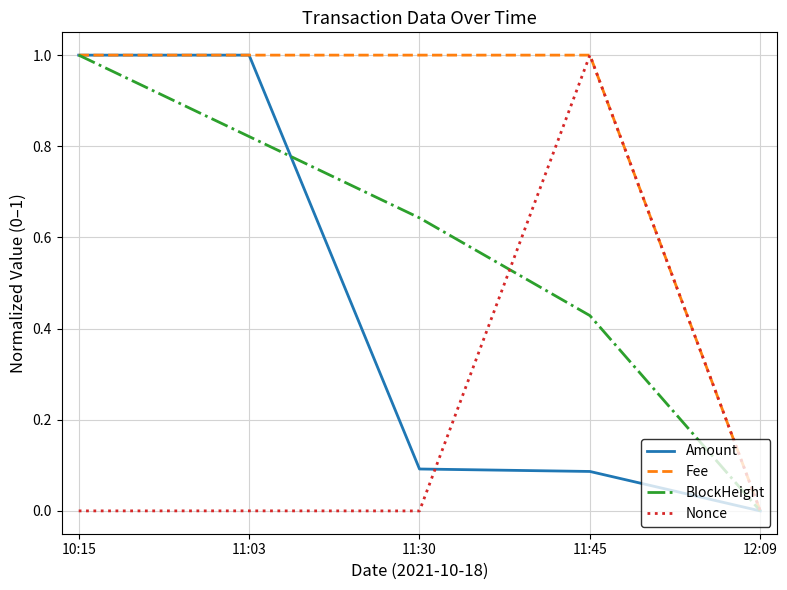

Is the value of Nonce at 10:15 greater than the value of Amount at 11:30?

No